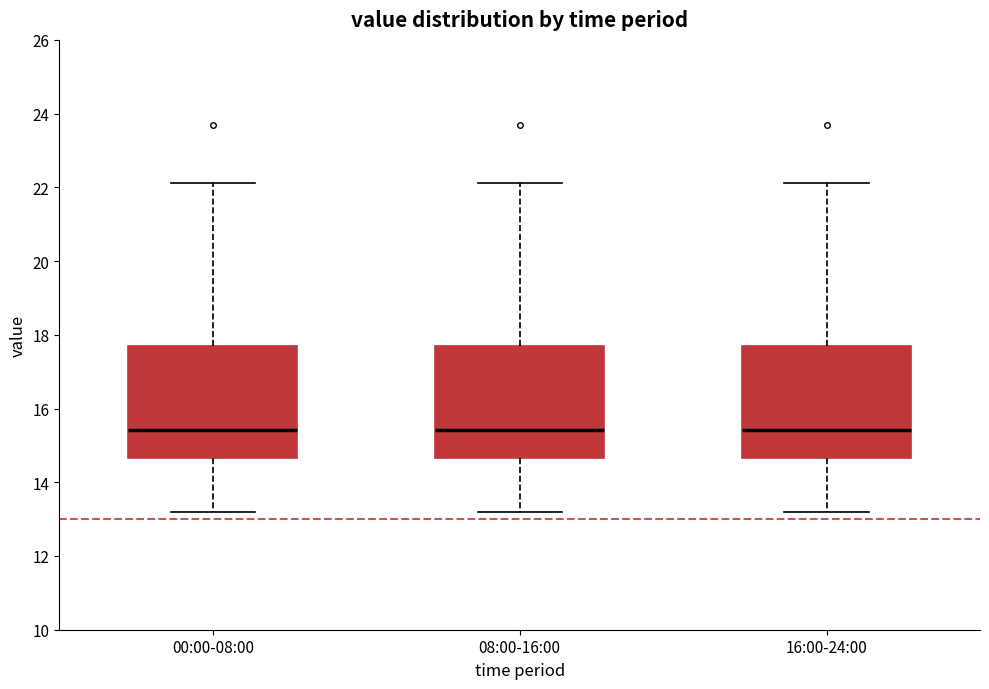

Reading left to right, transcribe this box plot: for each box, give where its median line is, the range the box spans, and where its two whiskers end, as read against the y-axis. The values are not printed on the chart, so give them approximately, as read against the axis.

00:00-08:00: median 15.4, box 14.6 to 17.8, whiskers 13.2 to 22.2
08:00-16:00: median 15.4, box 14.6 to 17.8, whiskers 13.2 to 22.2
16:00-24:00: median 15.4, box 14.6 to 17.8, whiskers 13.2 to 22.2